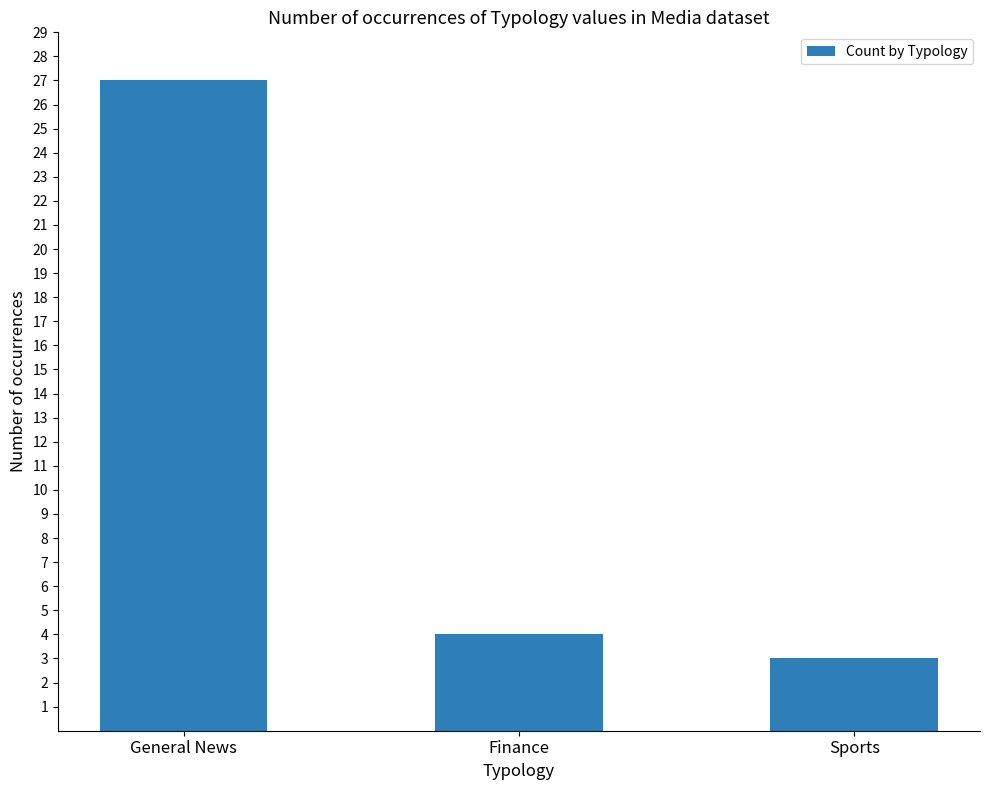

Reading left to right, transcribe all the data shown in this chart.

27	4	3